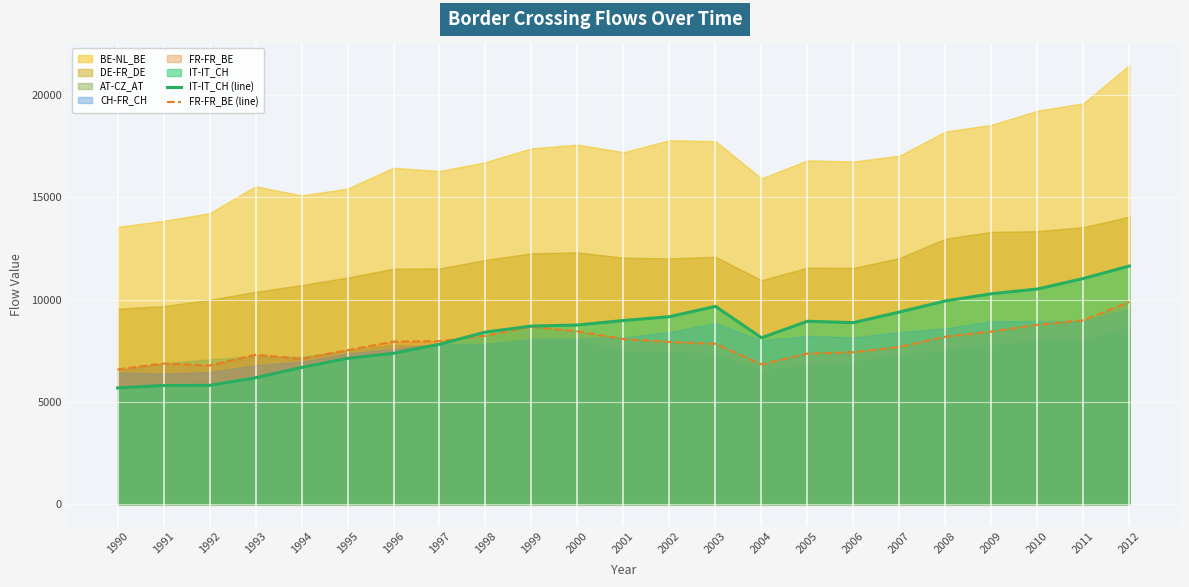

What is the lowest value of the FR-FR_BE (line) series?

6586